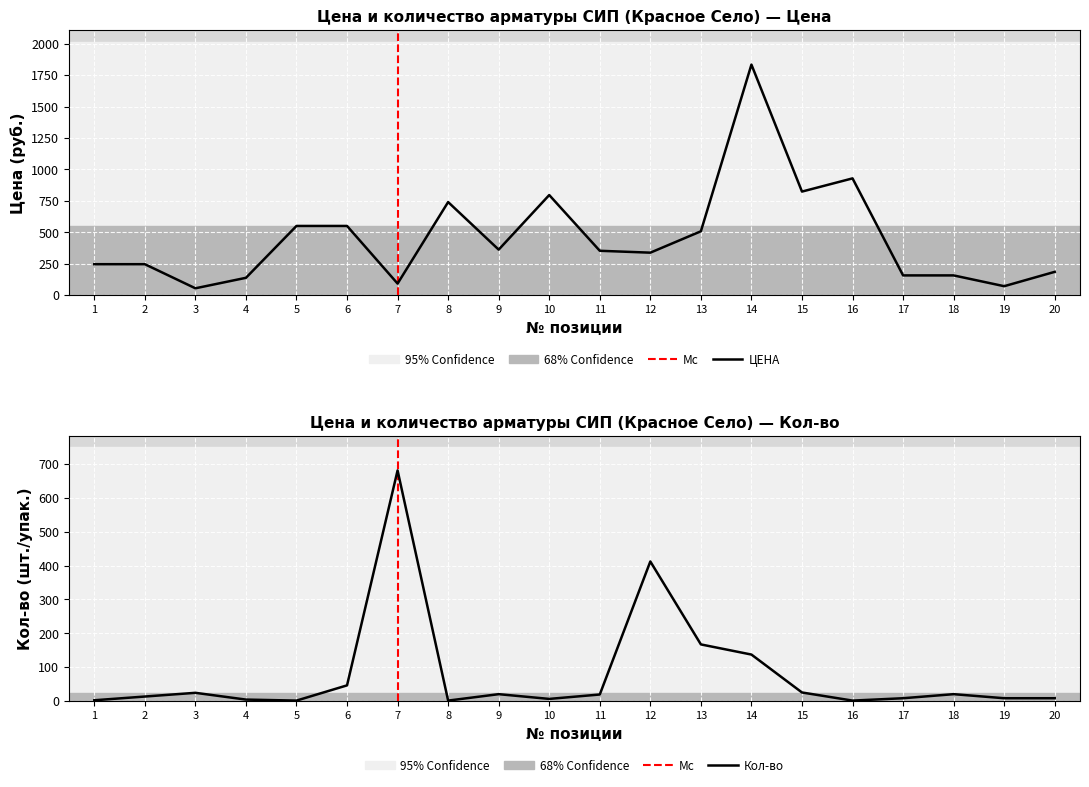

The ЦЕНА series shows 137.5 at 4. True or false?

True